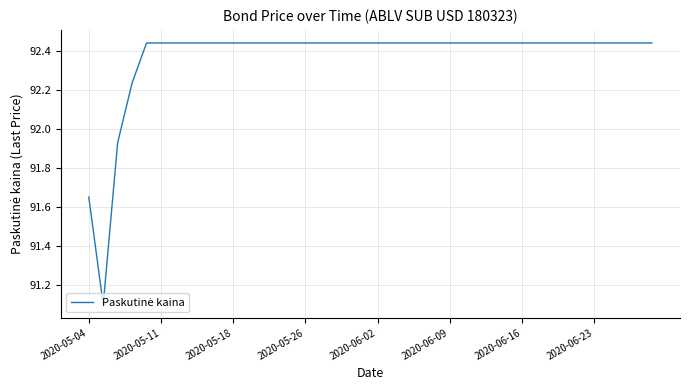

What is the minimum value shown in the chart?

91.1